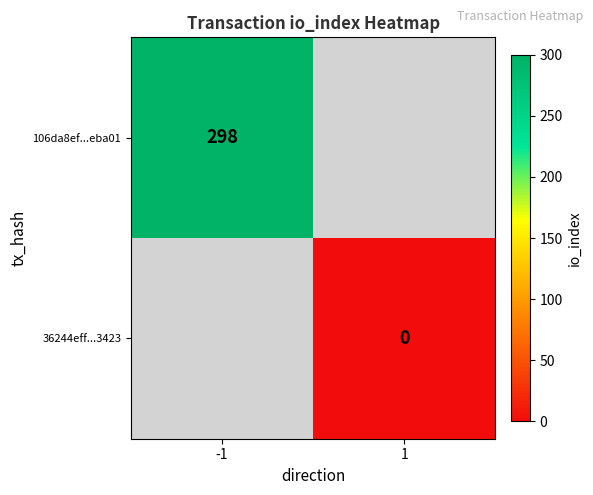

At which category does the chart reach its peak across all series?

-1